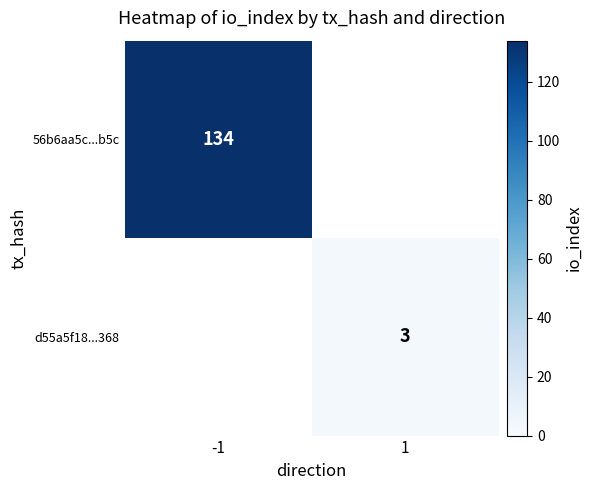

The value of d55a5f18...368 at 1 is 1. True or false?

False